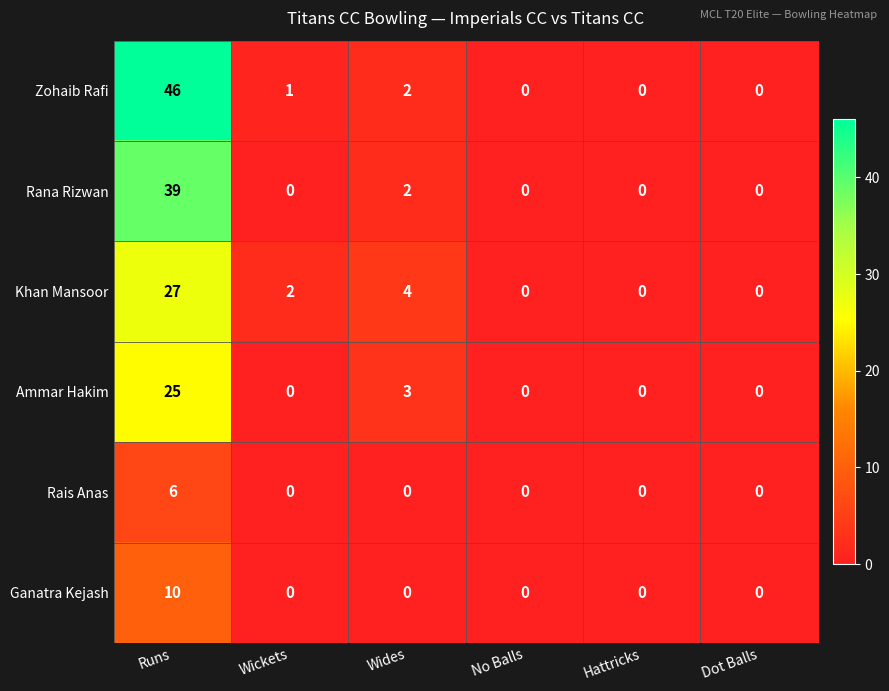

Which series has the largest total across all categories?

Zohaib Rafi